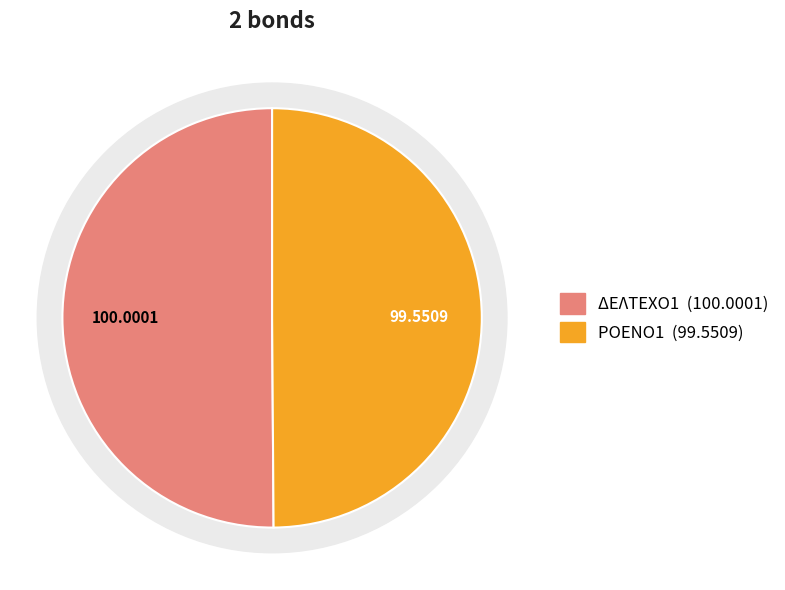

Rank the categories by value from lowest to highest.

ΡΟΕΝΟ1, ΔΕΛΤΕΧΟ1